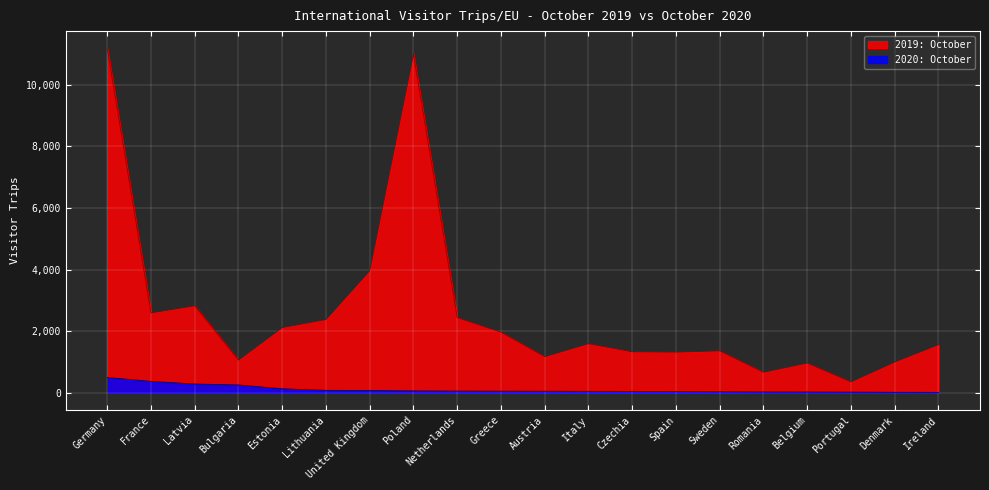

How many data points in 2020: October are above 49?

9